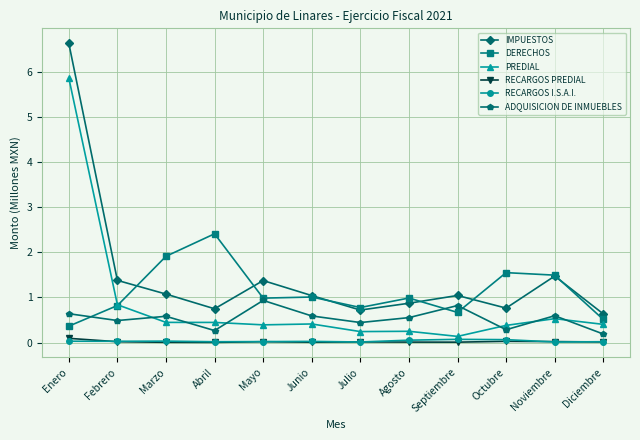

True or false: RECARGOS I.S.A.I. has more than 1 points higher than both neighbors.

True